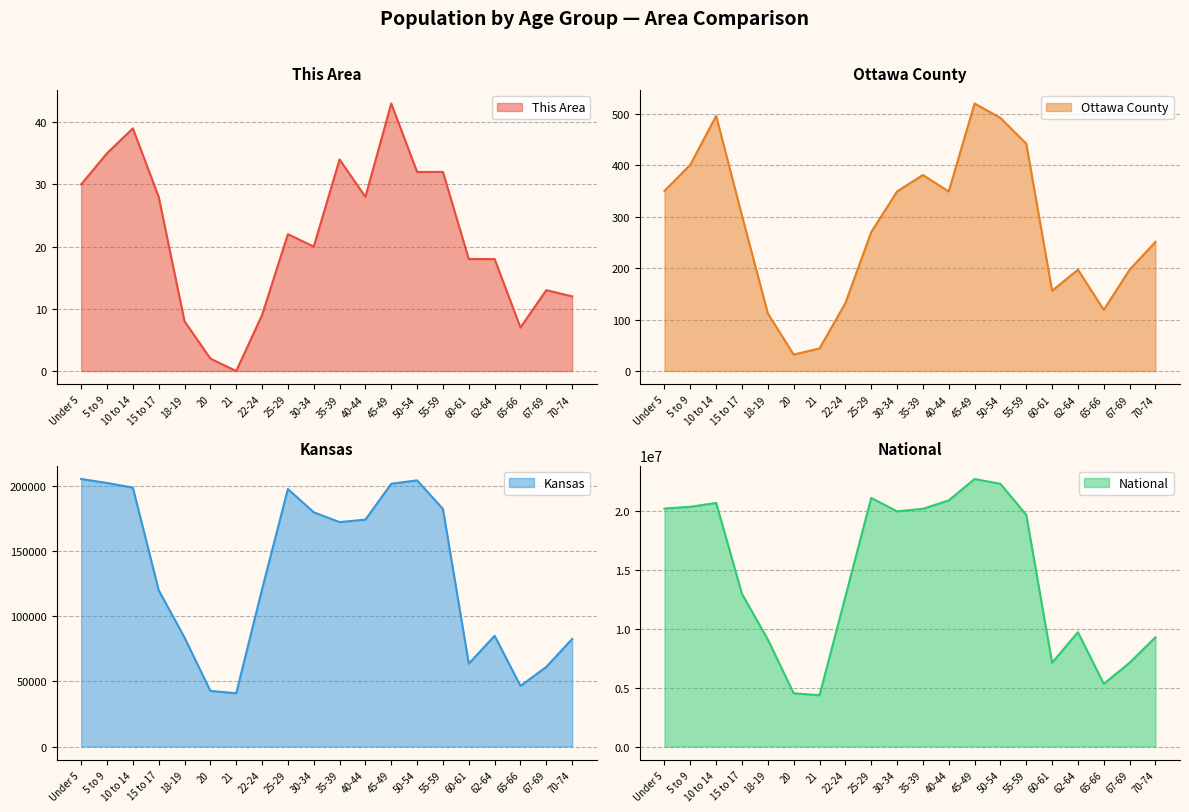

Which series has the largest total across all categories?

National